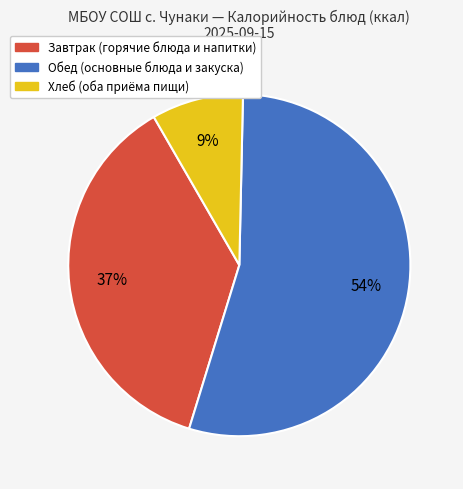

The Завтрак (горячие блюда и напитки) slice represents 37% of the pie. True or false?

True